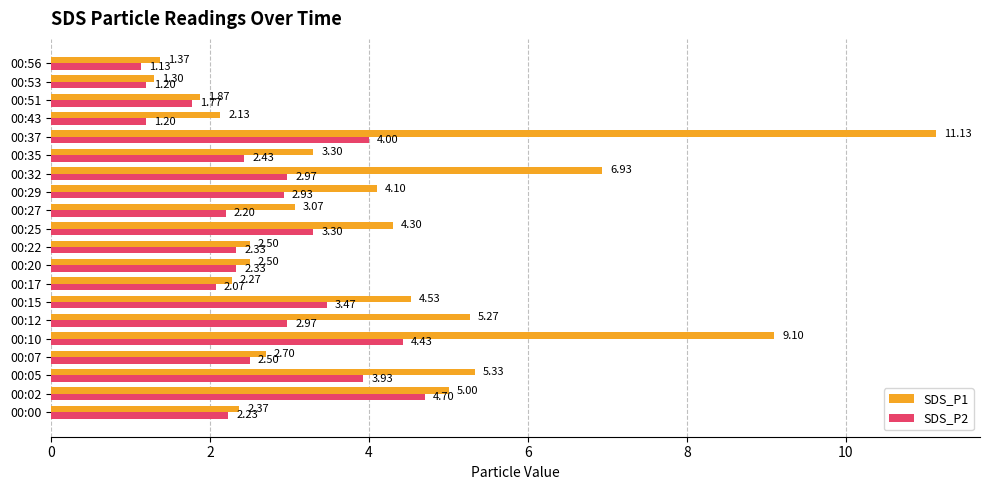

Rank the series by their average value, from highest to lowest.

SDS_P1, SDS_P2